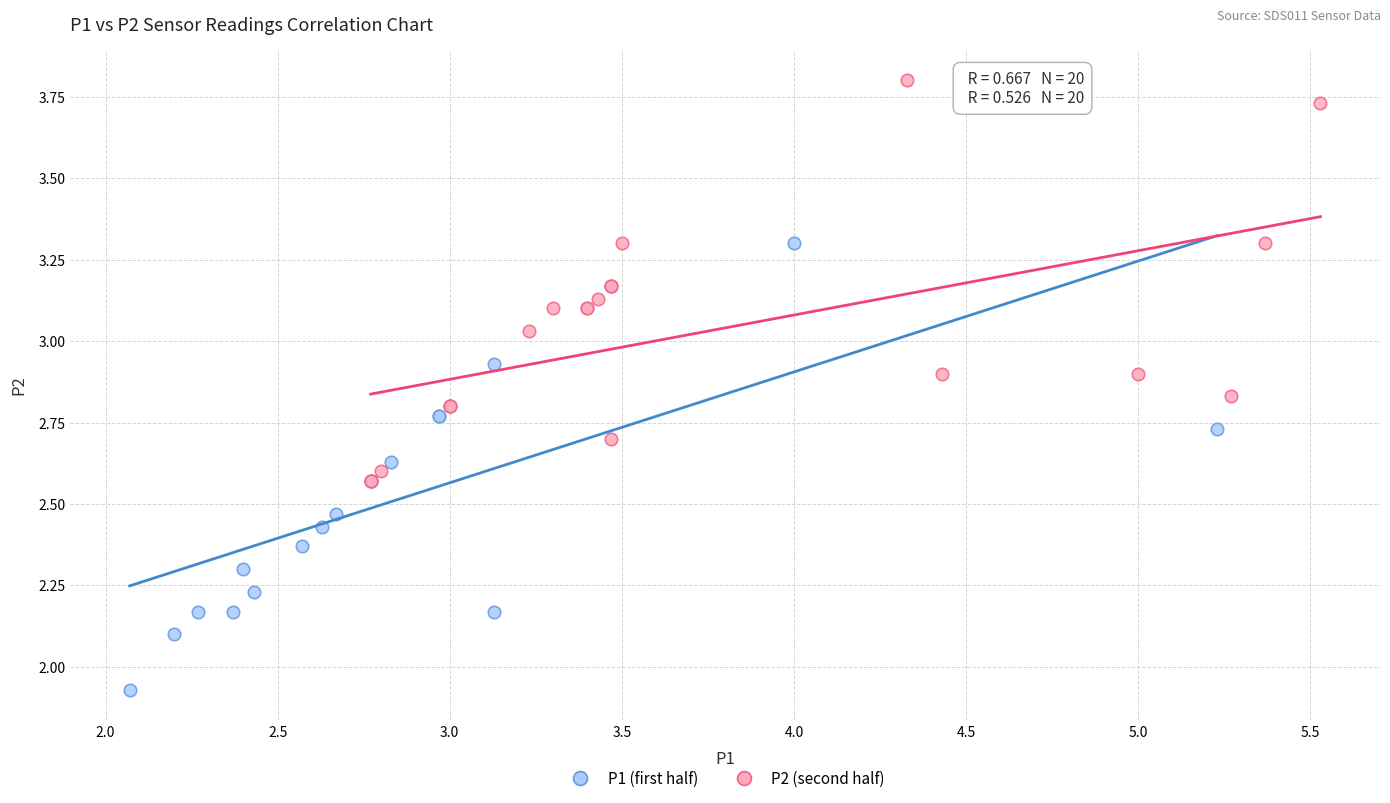

Which series contains the lowest Y value?

P1 (first half)